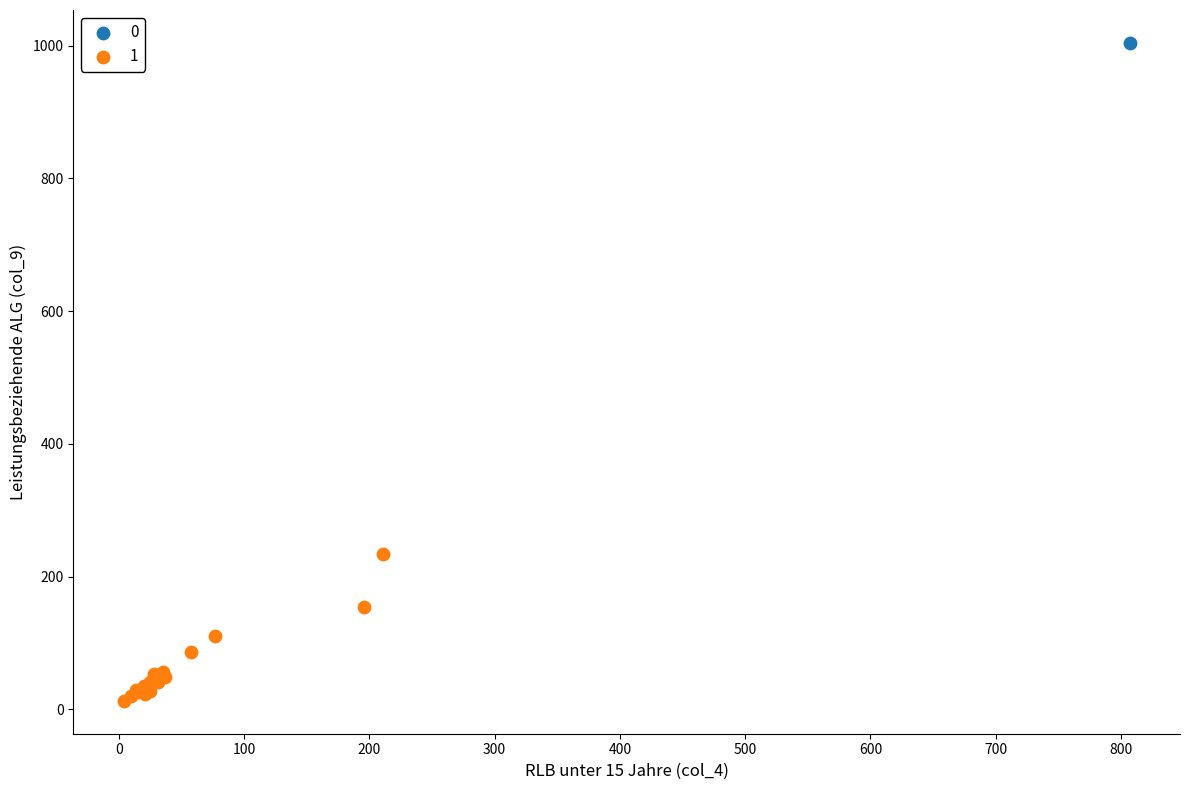

What are all the series names shown in the legend?

0, 1